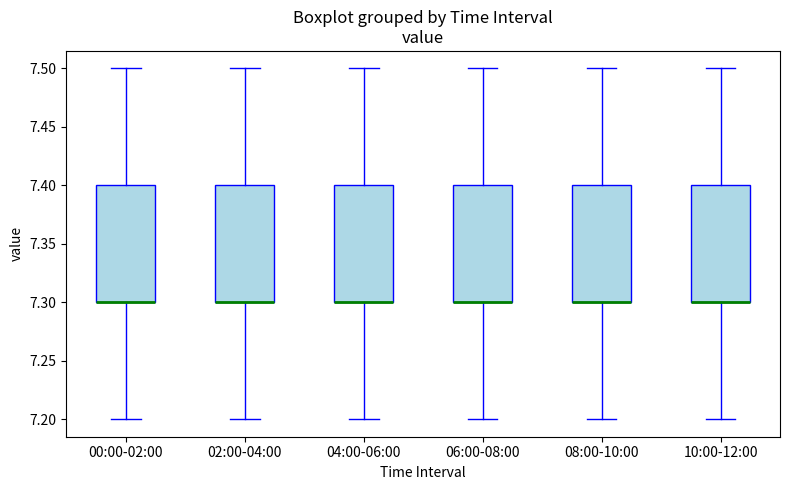

Reading left to right, read every box against the y-axis: the position of its median line, the range the box covers, and the ends of its whiskers. The values are not printed on the chart, so give them approximately, as read against the axis.

00:00-02:00: median 7.3 (drawn on the box's lower edge), box 7.3 to 7.4, whiskers 7.2 to 7.5
02:00-04:00: median 7.3 (drawn on the box's lower edge), box 7.3 to 7.4, whiskers 7.2 to 7.5
04:00-06:00: median 7.3 (drawn on the box's lower edge), box 7.3 to 7.4, whiskers 7.2 to 7.5
06:00-08:00: median 7.3 (drawn on the box's lower edge), box 7.3 to 7.4, whiskers 7.2 to 7.5
08:00-10:00: median 7.3 (drawn on the box's lower edge), box 7.3 to 7.4, whiskers 7.2 to 7.5
10:00-12:00: median 7.3 (drawn on the box's lower edge), box 7.3 to 7.4, whiskers 7.2 to 7.5